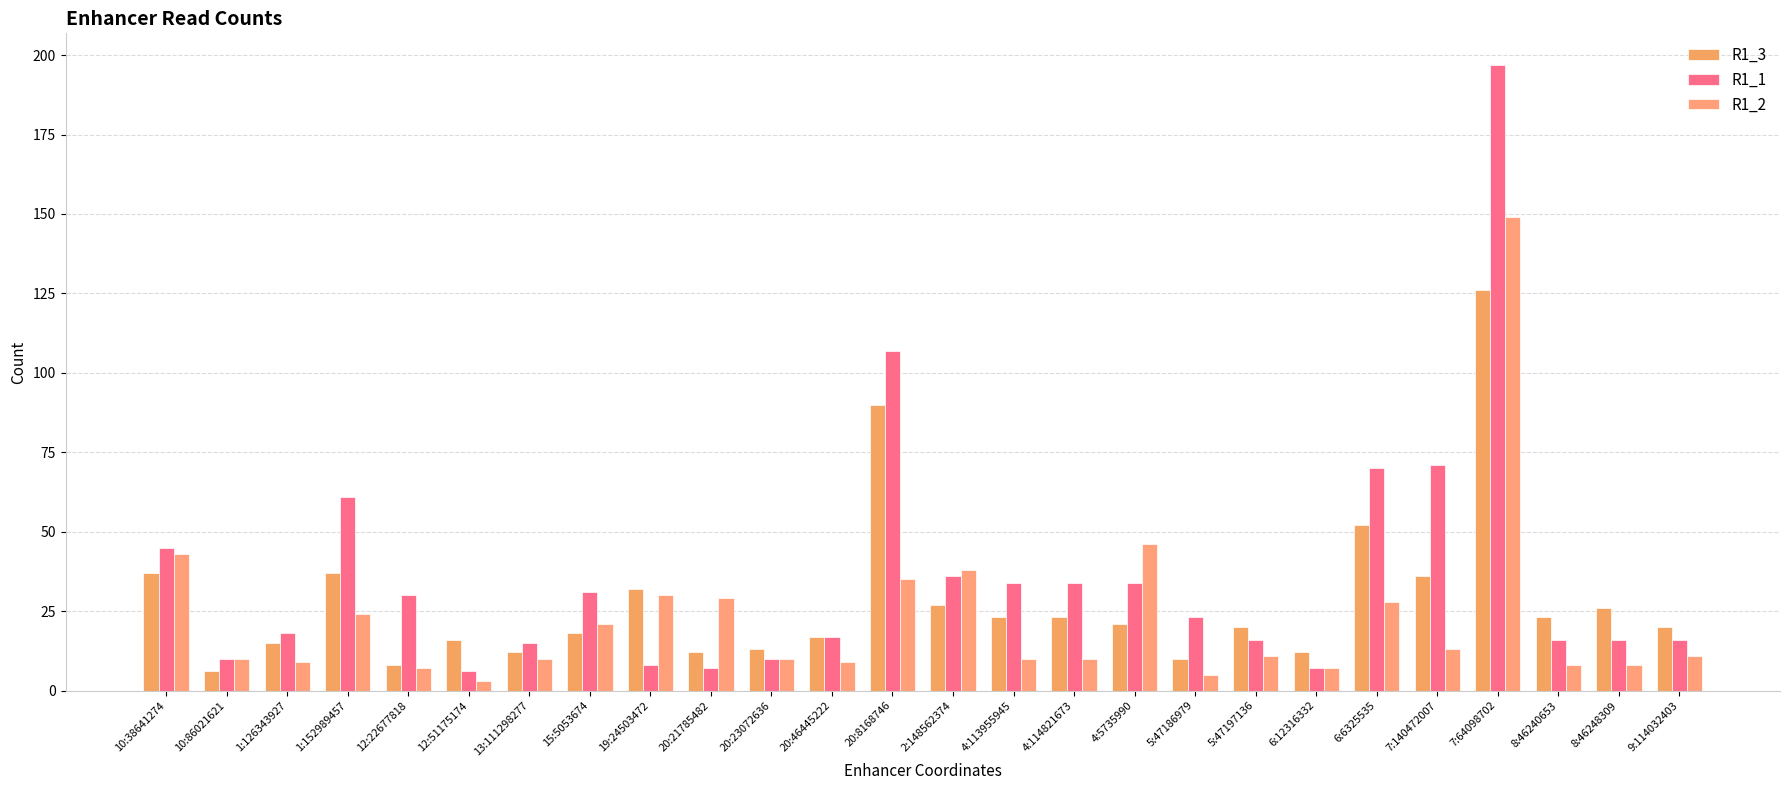

At which category does the chart reach its peak across all series?

7:64098702